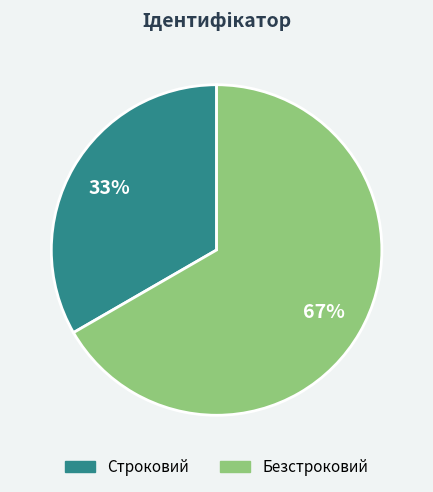

To the nearest percent, what percentage of the pie is Строковий?

33%